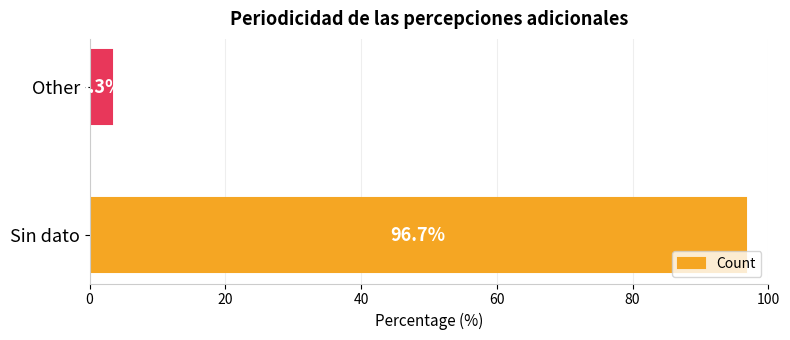

Rank the categories by value from lowest to highest.

Other, Sin dato